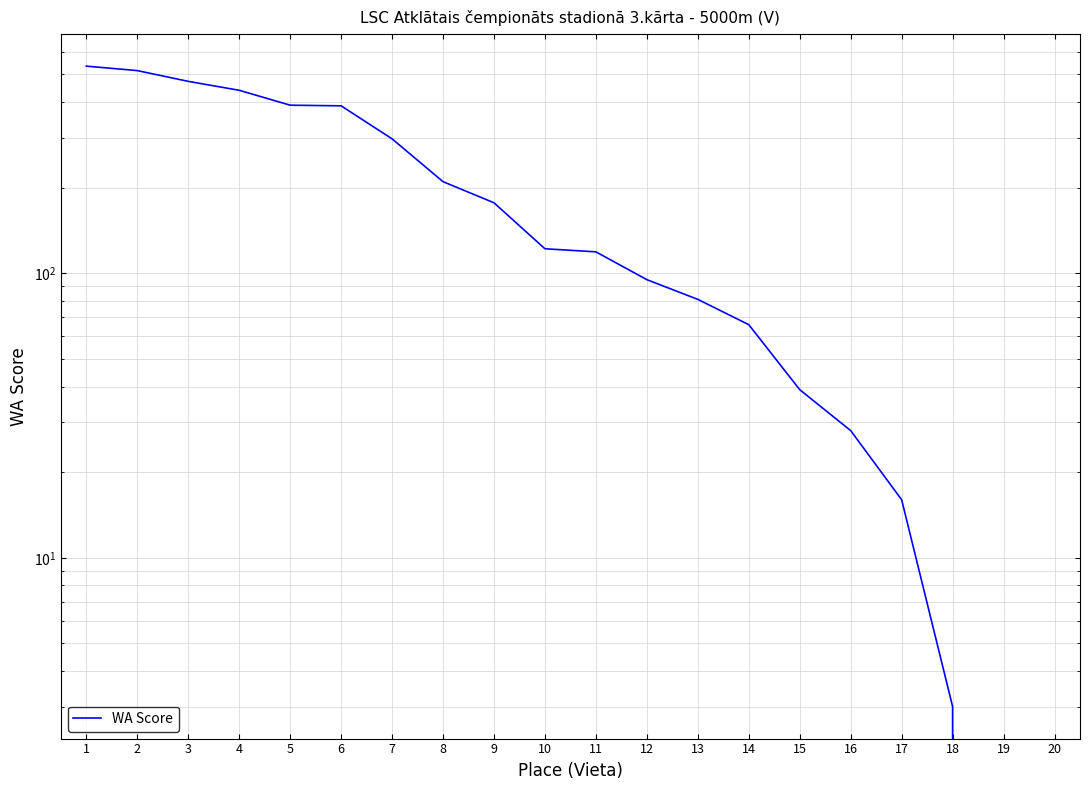

Does the chart have visible grid lines?

Yes